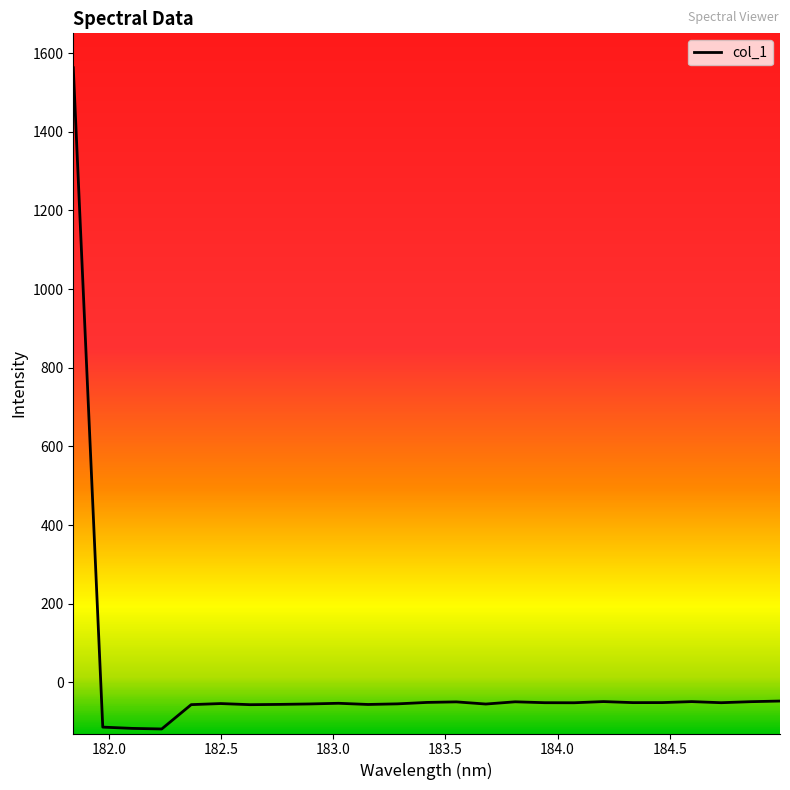

Reading right to left, list all the values displayed in this chart.

-47.5	-49.1	-51.7	-48.9	-51.4	-51.5	-48.8	-51.8	-51.7	-49.4	-55.1	-49.6	-51.0	-54.6	-56.2	-53.2	-54.9	-56.0	-56.7	-53.9	-56.6	-118.5	-117.0	-113.8	1562.5